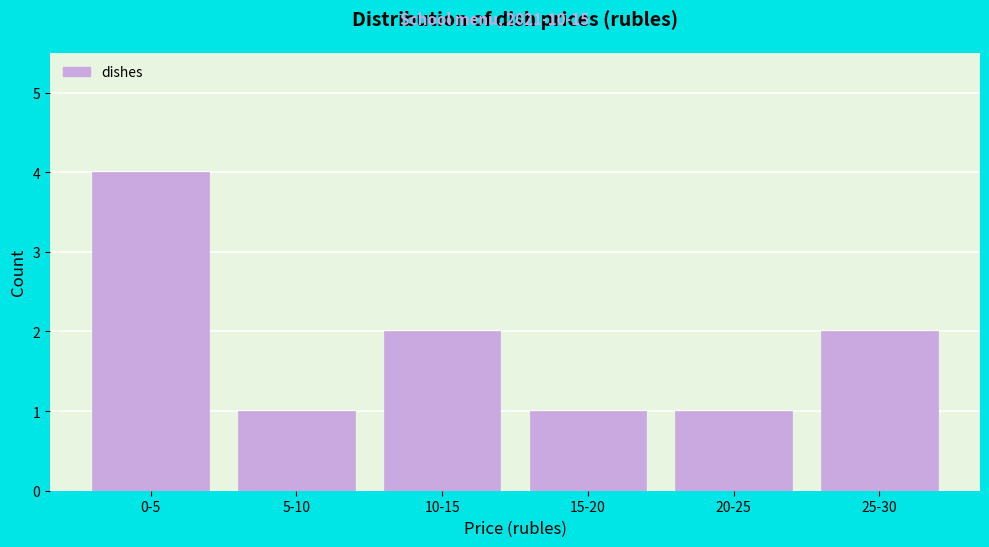

Reading left to right, extract all data points from this chart.

0-5=4	5-10=1	10-15=2	15-20=1	20-25=1	25-30=2